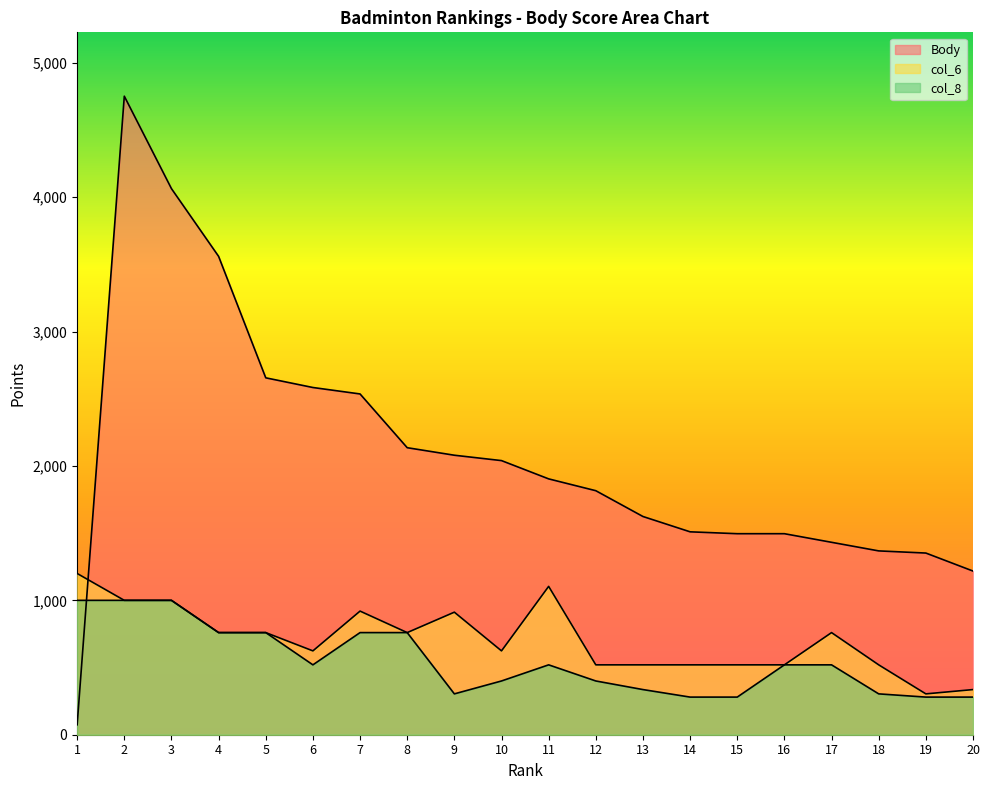

True or false: Body has more than 0 interior local peaks.

True